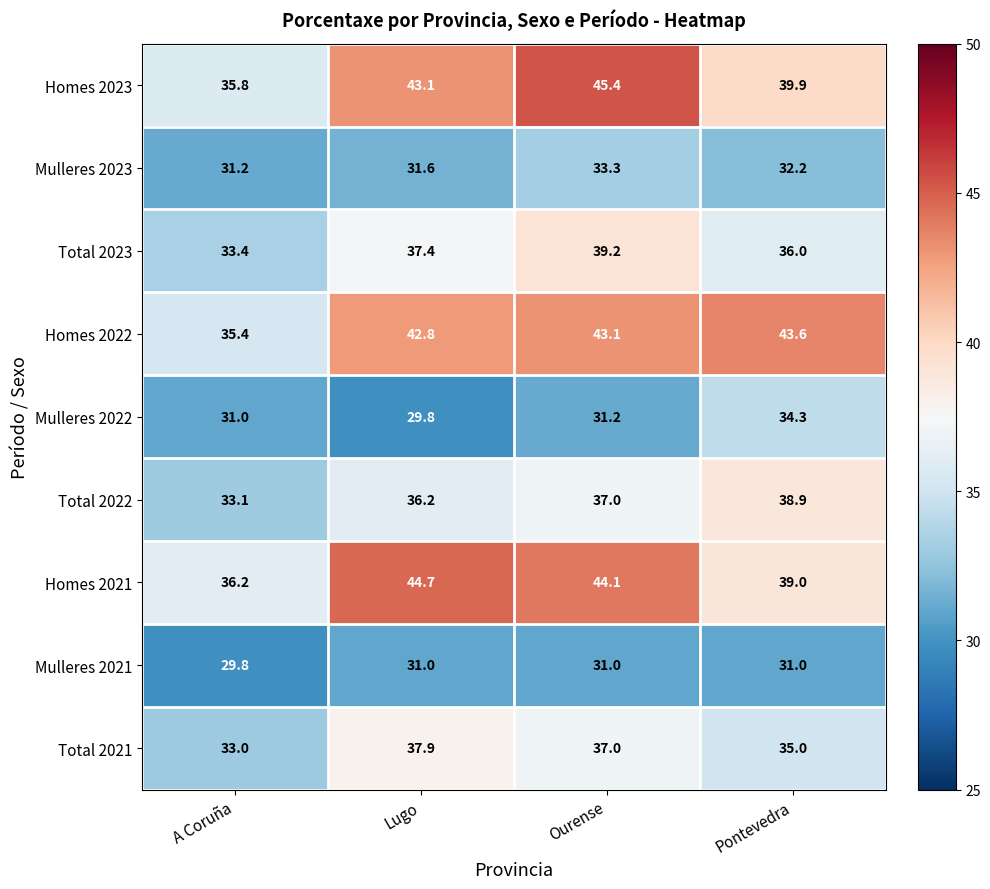

Read the Homes 2021 value at Lugo.

44.7